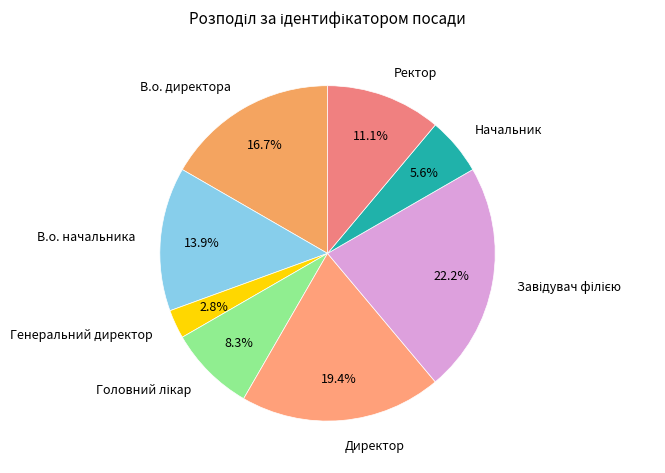

Is it true that Ректор is 11% of the pie?

True